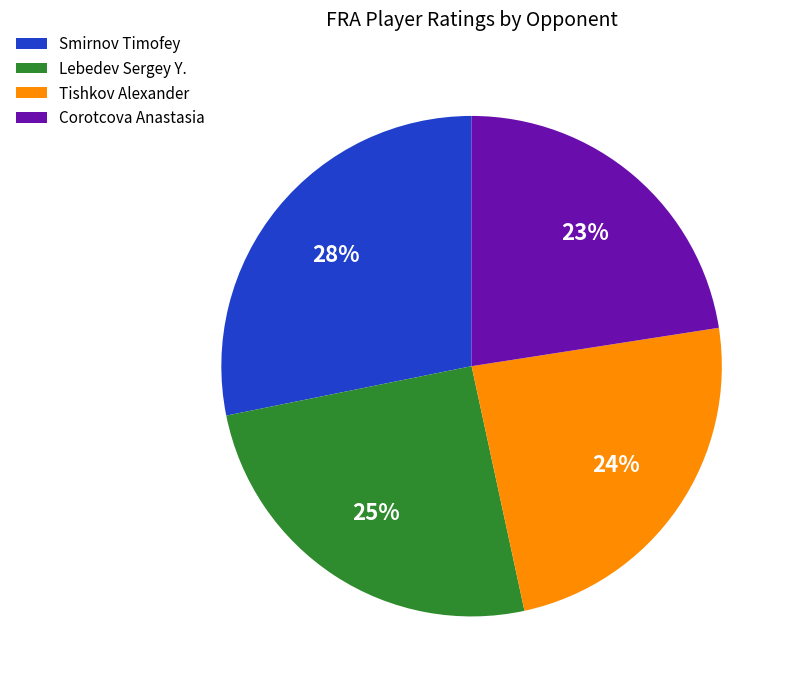

Which has a higher value, Lebedev Sergey Y. or Smirnov Timofey?

Smirnov Timofey